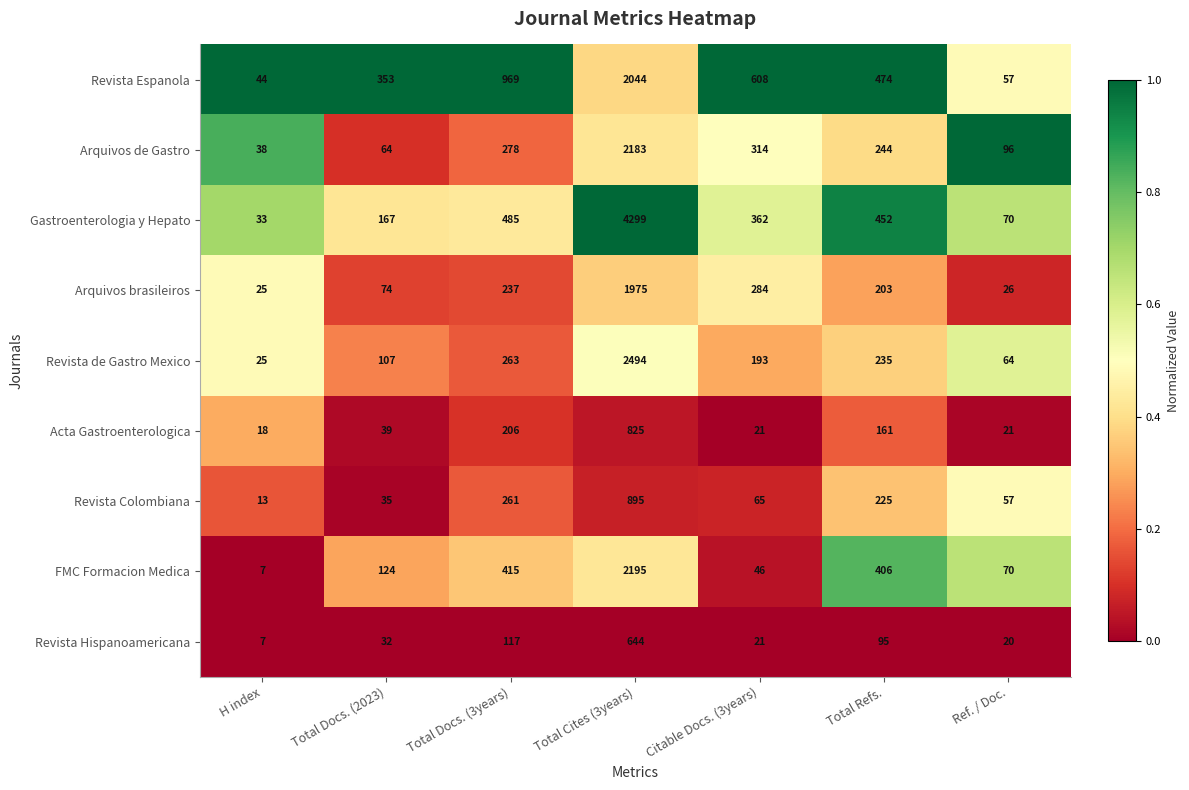

At which label does Arquivos brasileiros first exceed 203?

Total Docs. (3years)